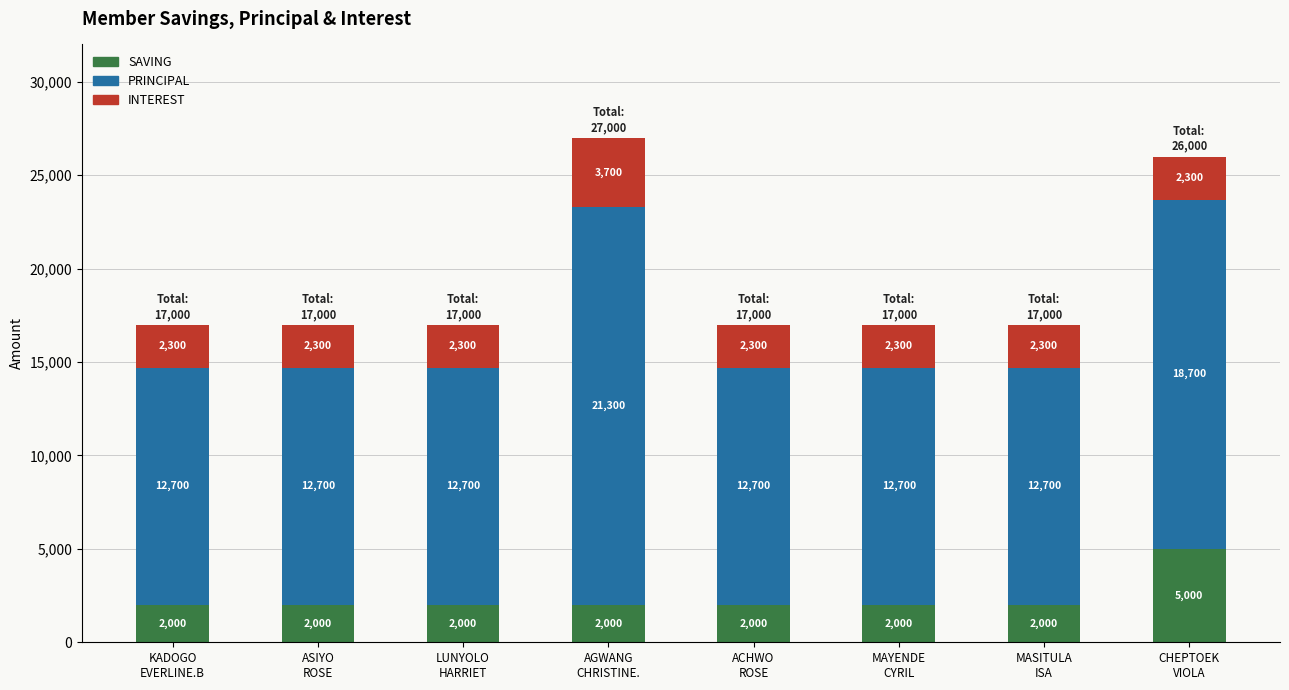

What is the sum of the SAVING values at CHEPTOEK
VIOLA and KADOGO
EVERLINE.B?

7000